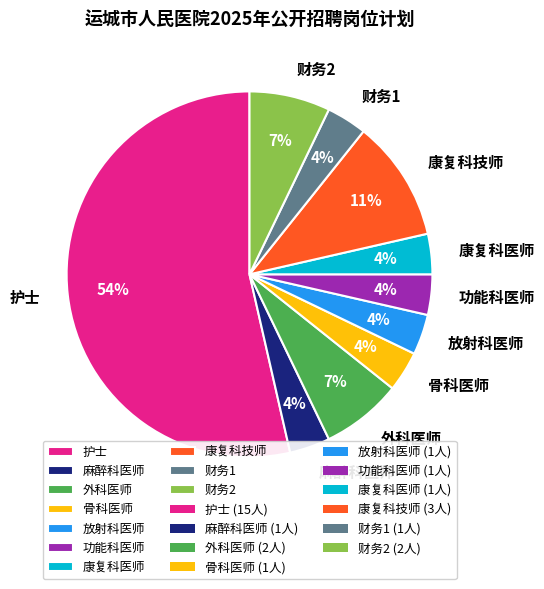

Combined, do 功能科医师 and 骨科医师 account for over 50%?

No